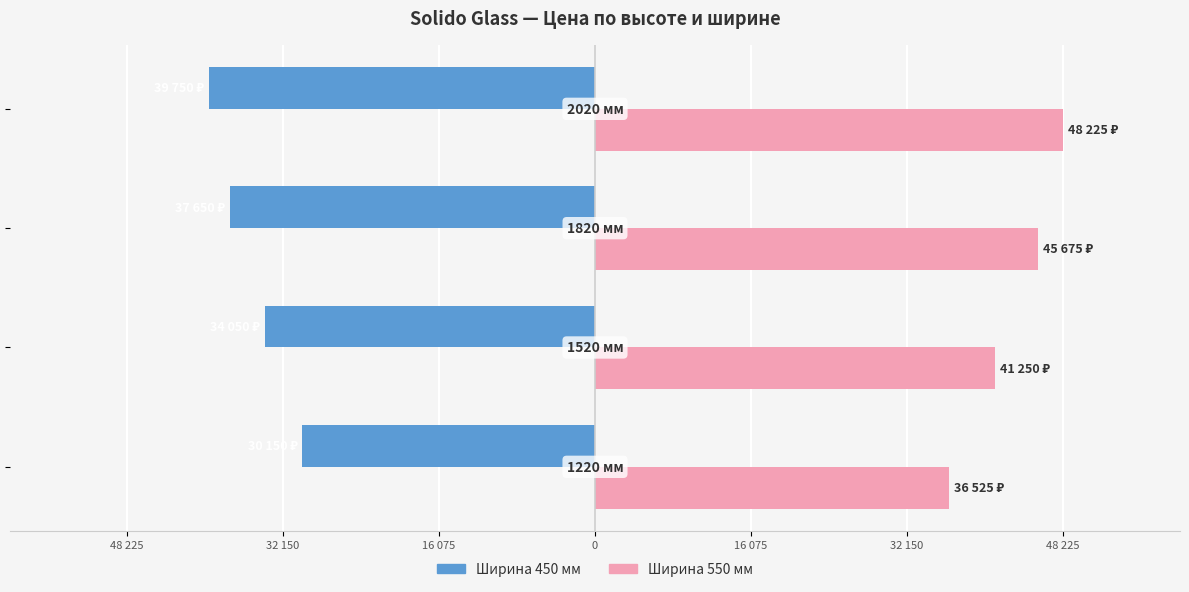

What are all the series names shown in the legend?

Ширина 450 мм, Ширина 550 мм